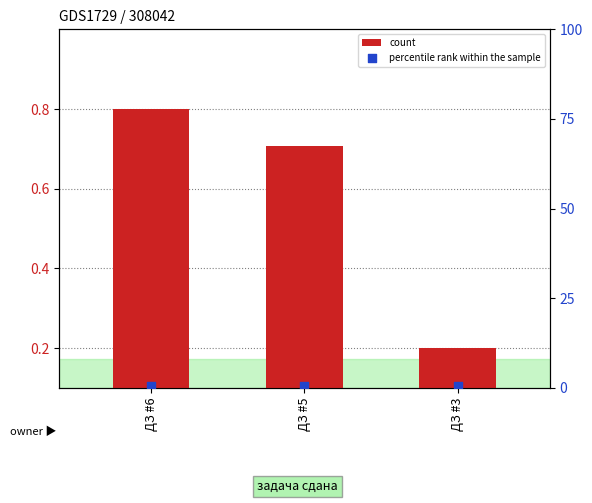

Which series has the widest spread of Y values?

count